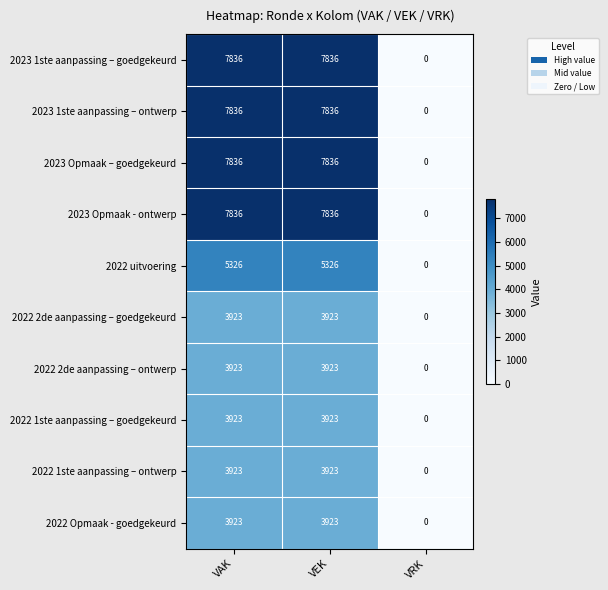

Is it true that 2022 2de aanpassing – ontwerp equals 3923 at VAK?

True